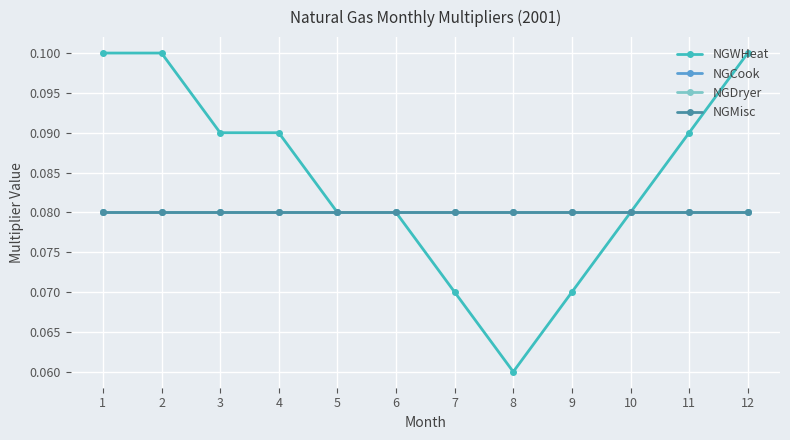

At how many categories does at least one series exceed 0?

12